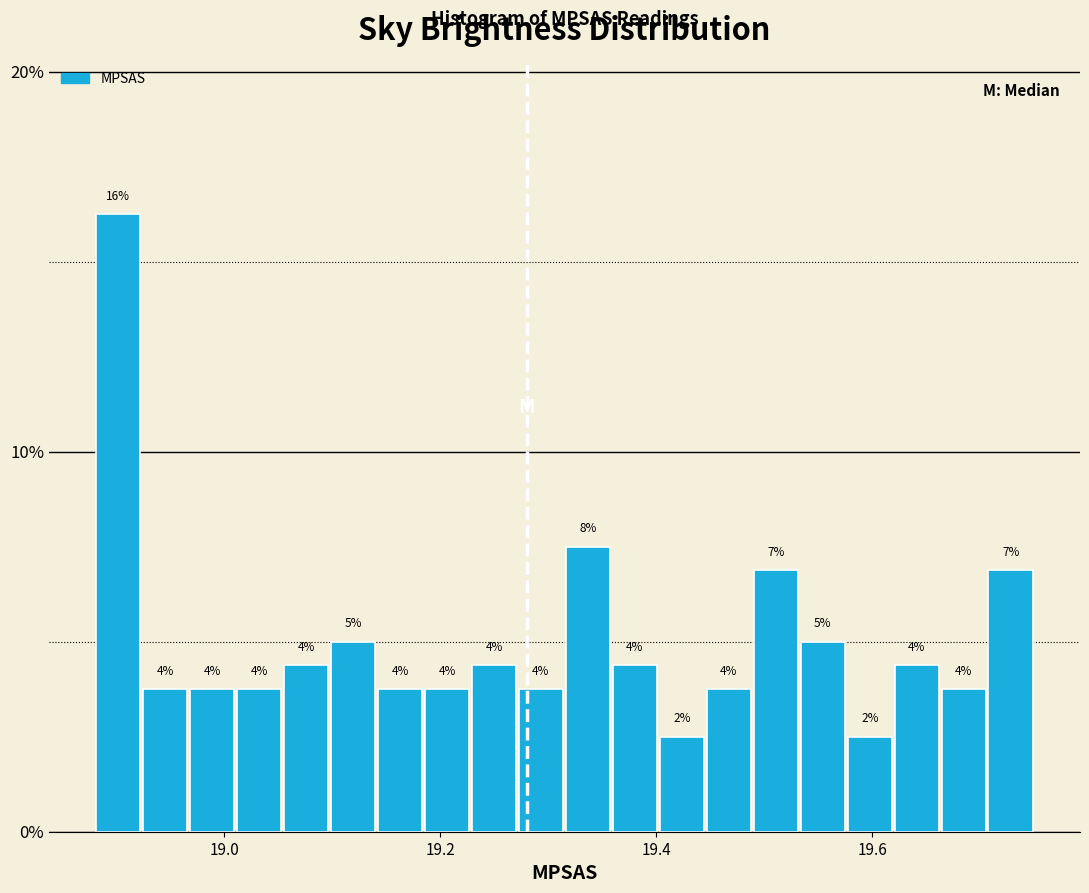

Read against the x-axis, roughly where is the centre of the tallest bar?

18.90